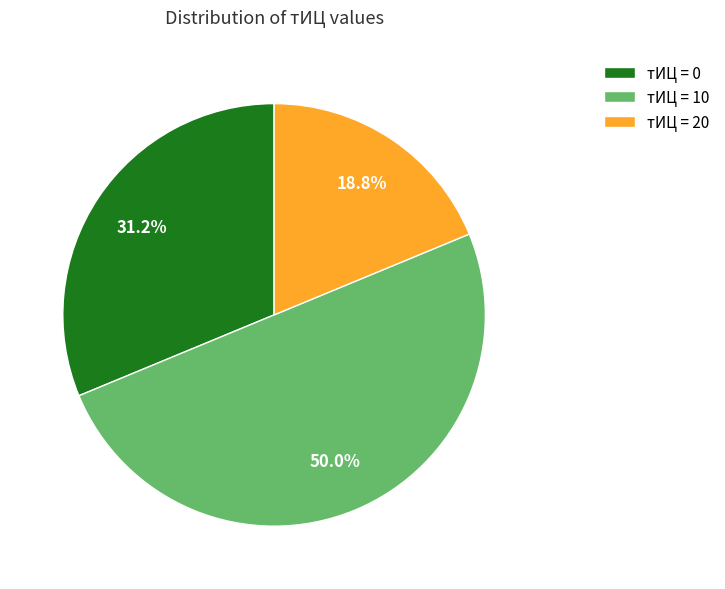

Which slice is the largest?

тИЦ = 10